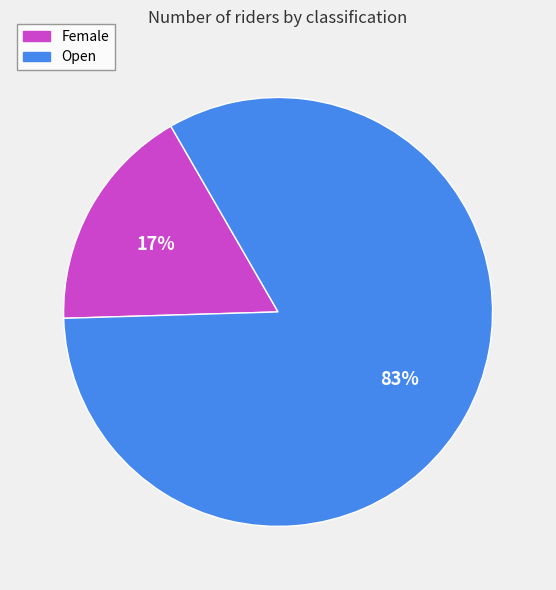

Do Open and Female together represent more than half of the pie?

Yes